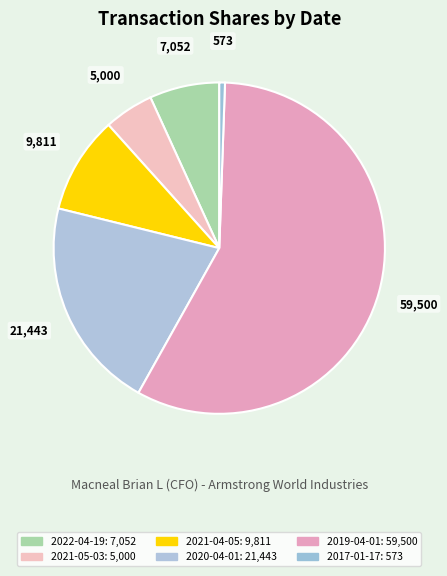

Does 2021-05-03 represent more than half of the total?

No